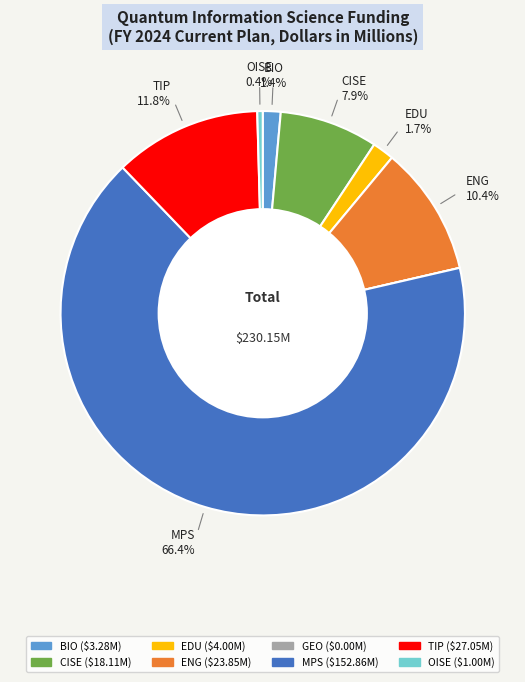

To the nearest percent, what is the difference between the largest and smallest slice percentages?

66%